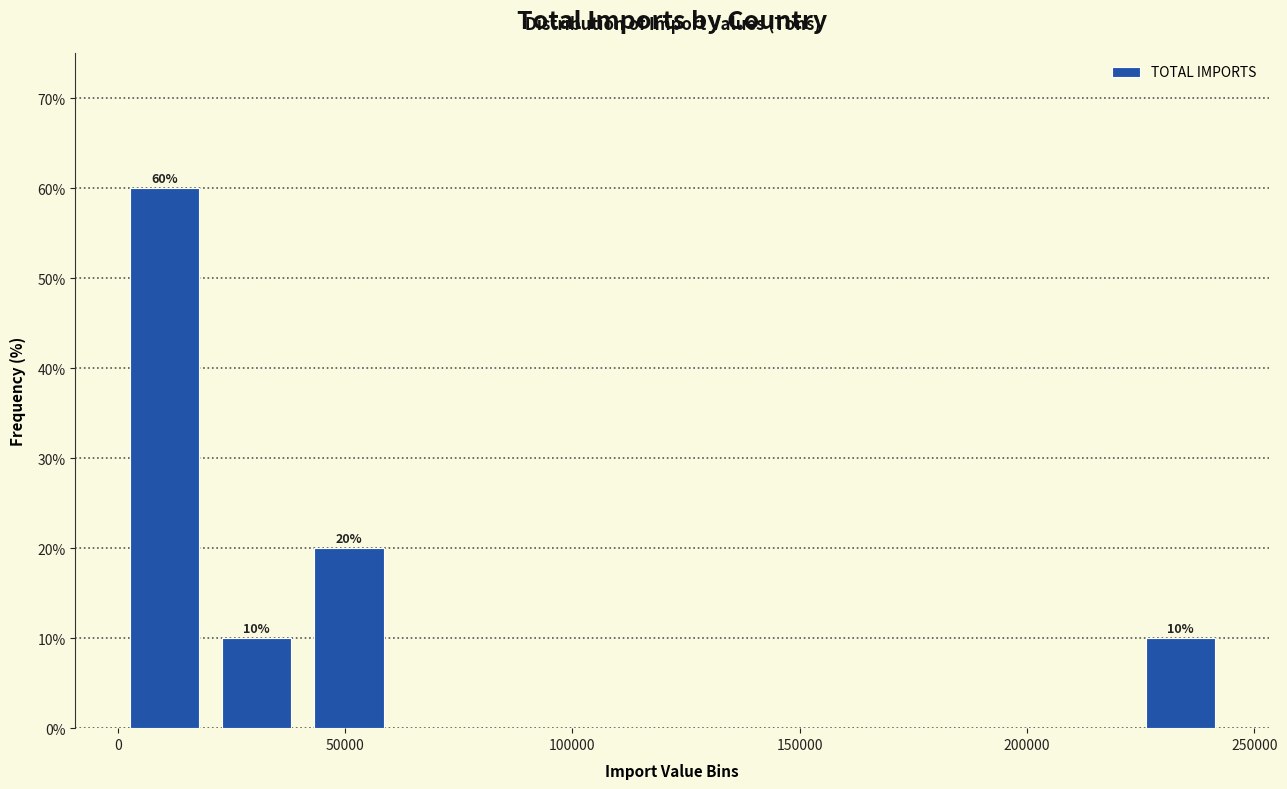

Over which range of the x-axis is the bar tallest?

0 to 20000